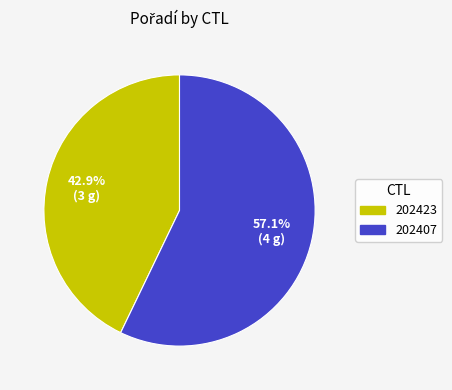

What is the ratio of the value at 202407 to the value at 202423?

1.3